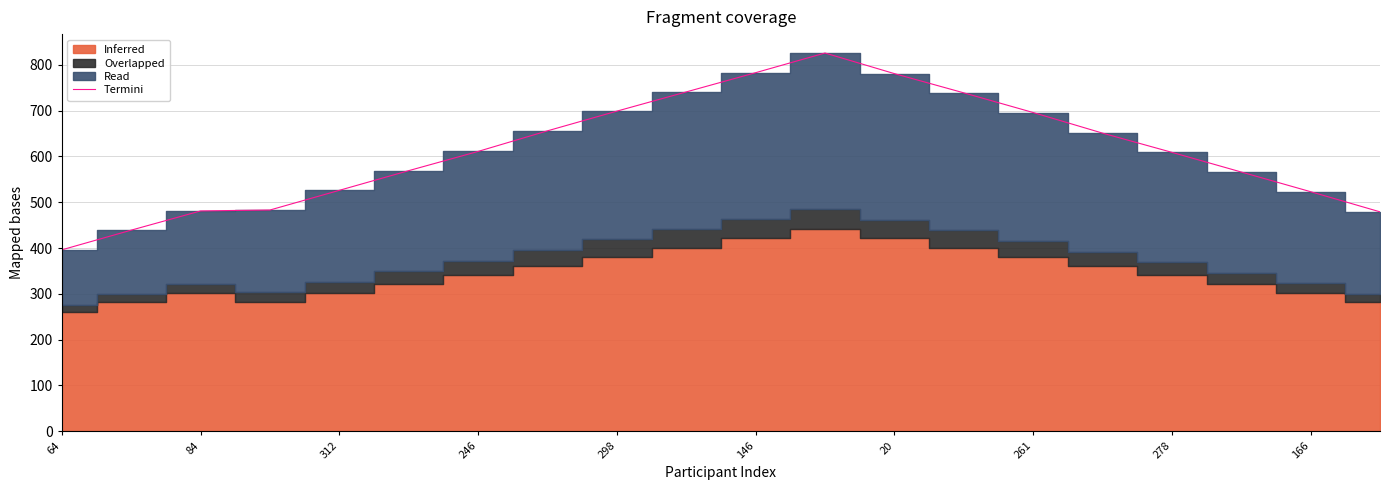

How many values exceed 611?

9